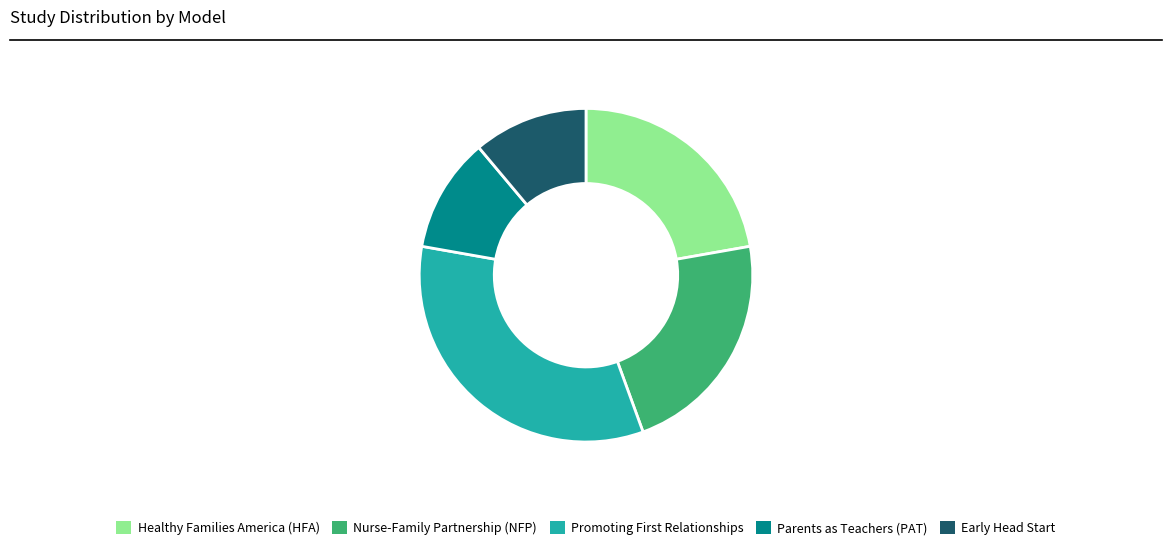

Which slice is the largest?

Promoting First Relationships